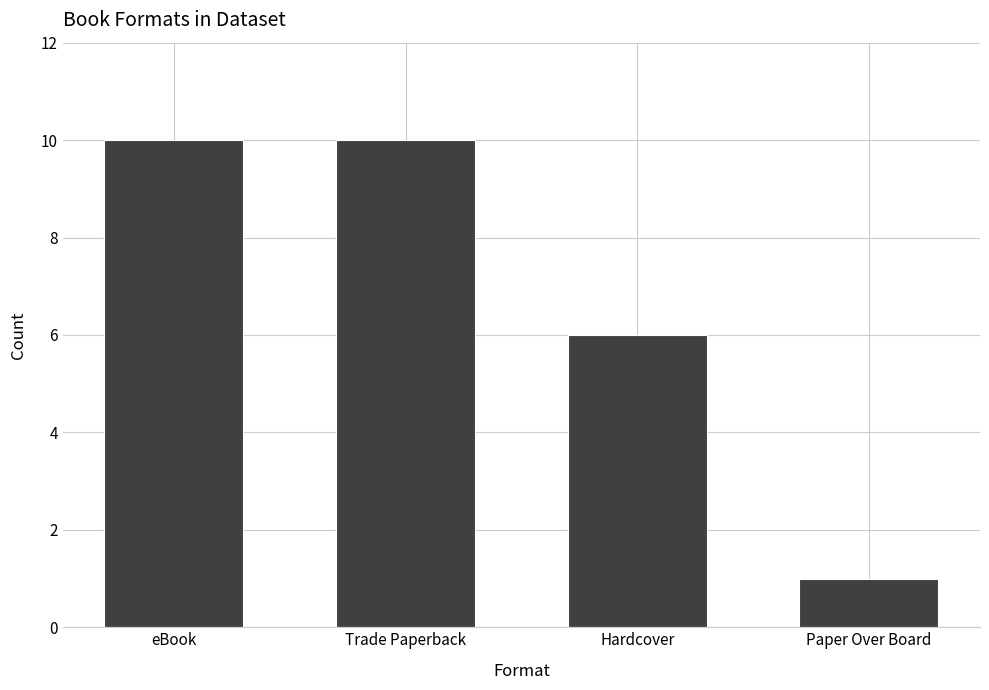

Reading left to right, extract all data points from this chart.

eBook=10	Trade Paperback=10	Hardcover=6	Paper Over Board=1